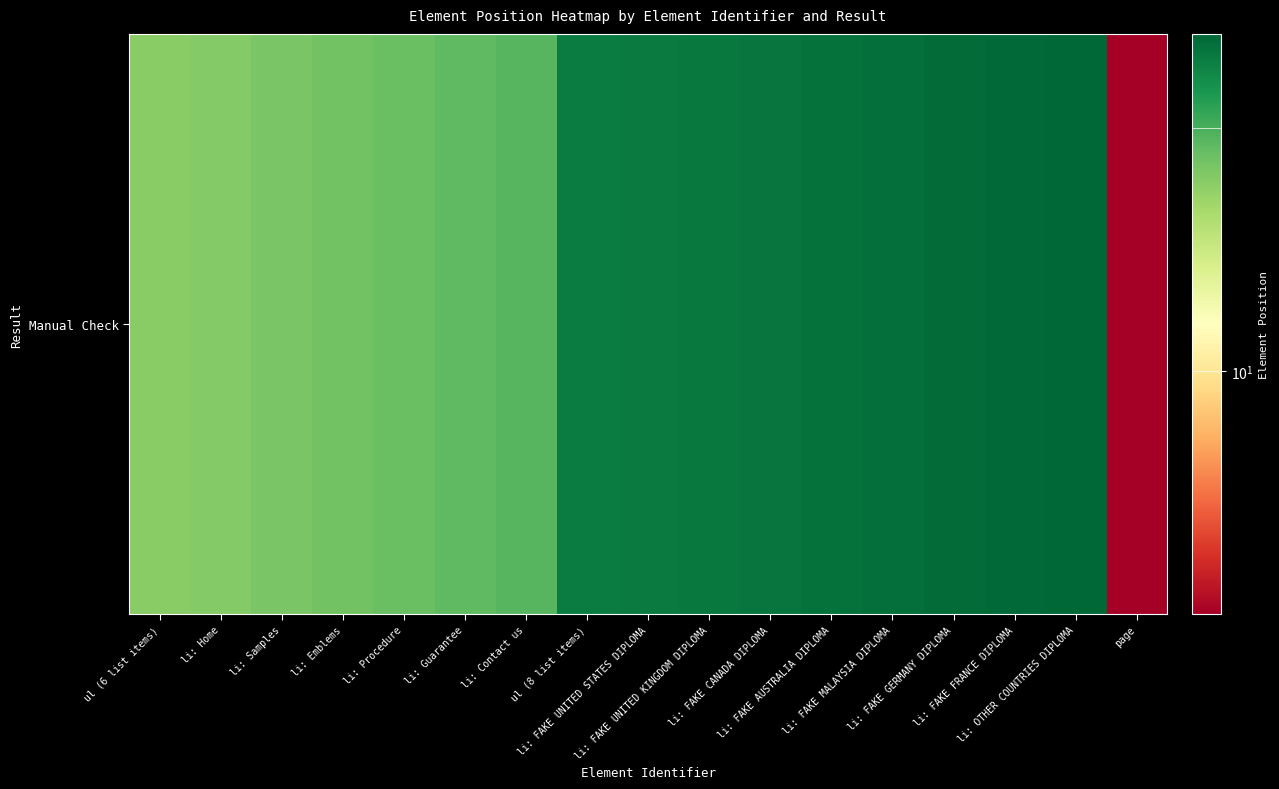

What is the change in value from li: Guarantee to li: FAKE AUSTRALIA DIPLOMA?

+41